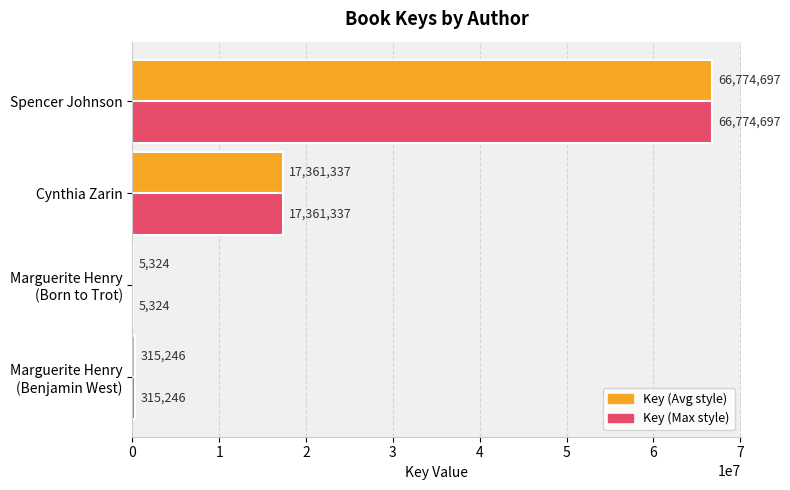

At which category is the sum across all series the highest?

Spencer Johnson